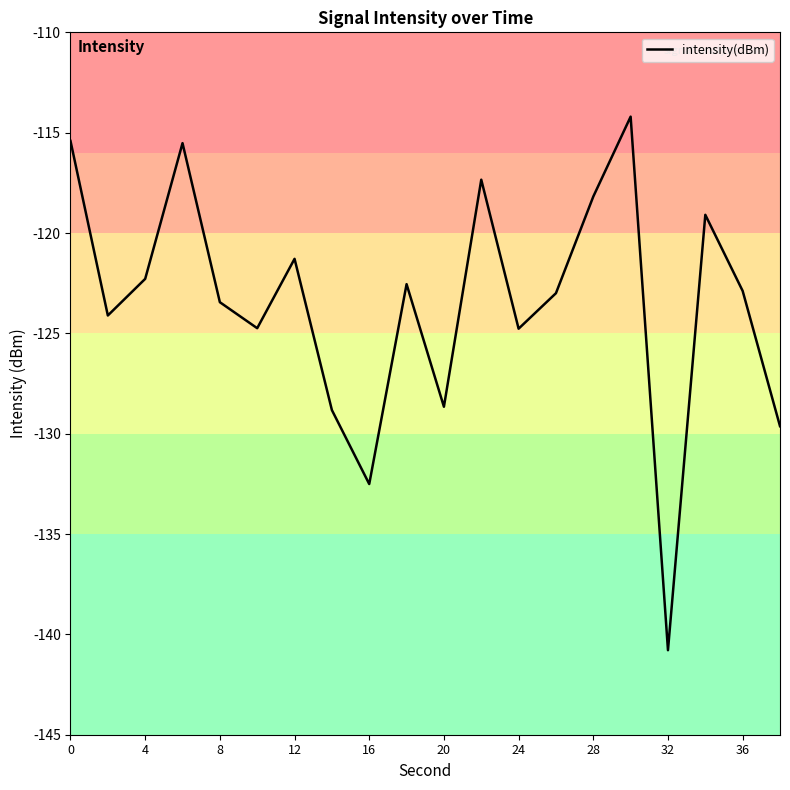

What is the difference between the maximum and second lowest values?

18.3